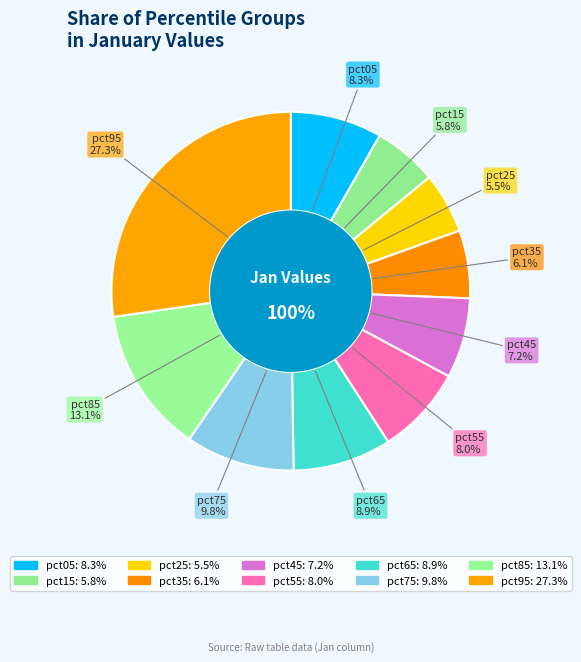

True or false: pct75 accounts for 10% of the total.

True